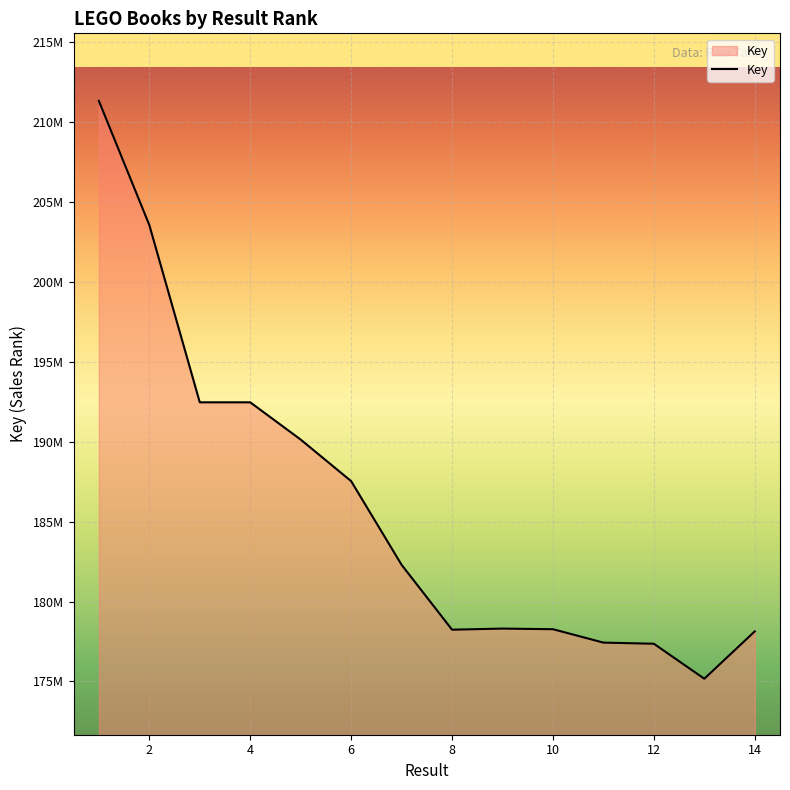

Does the chart have visible grid lines?

Yes